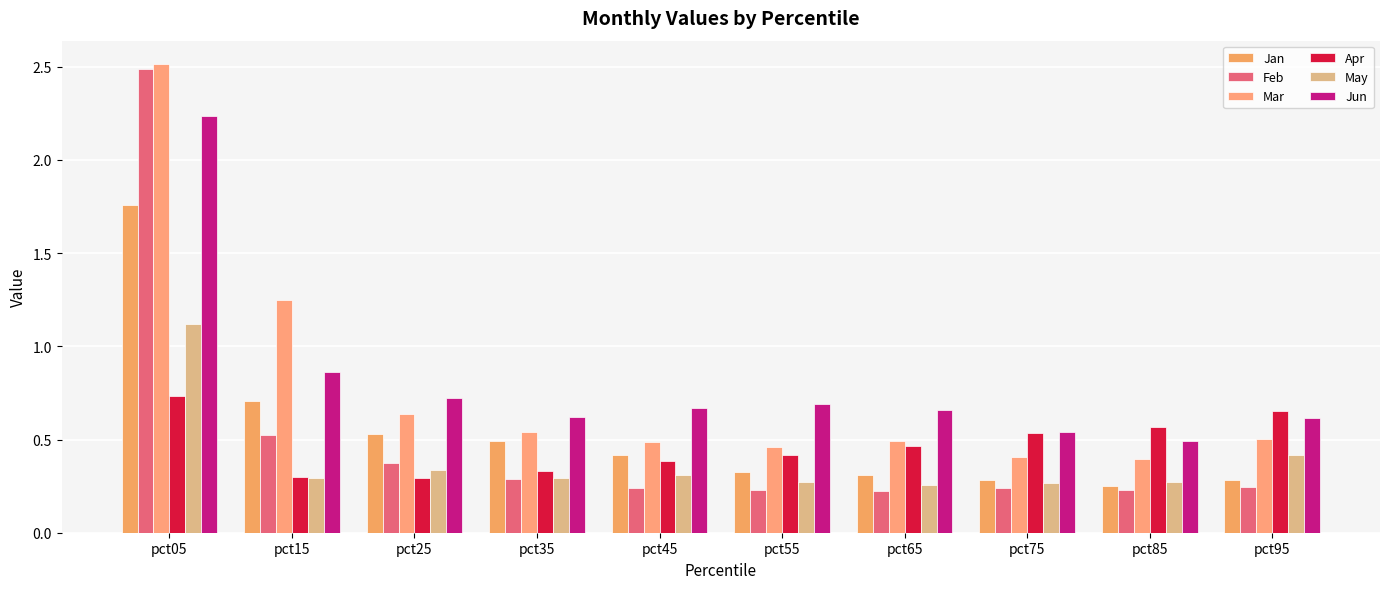

At which category is the sum across all series the highest?

pct05